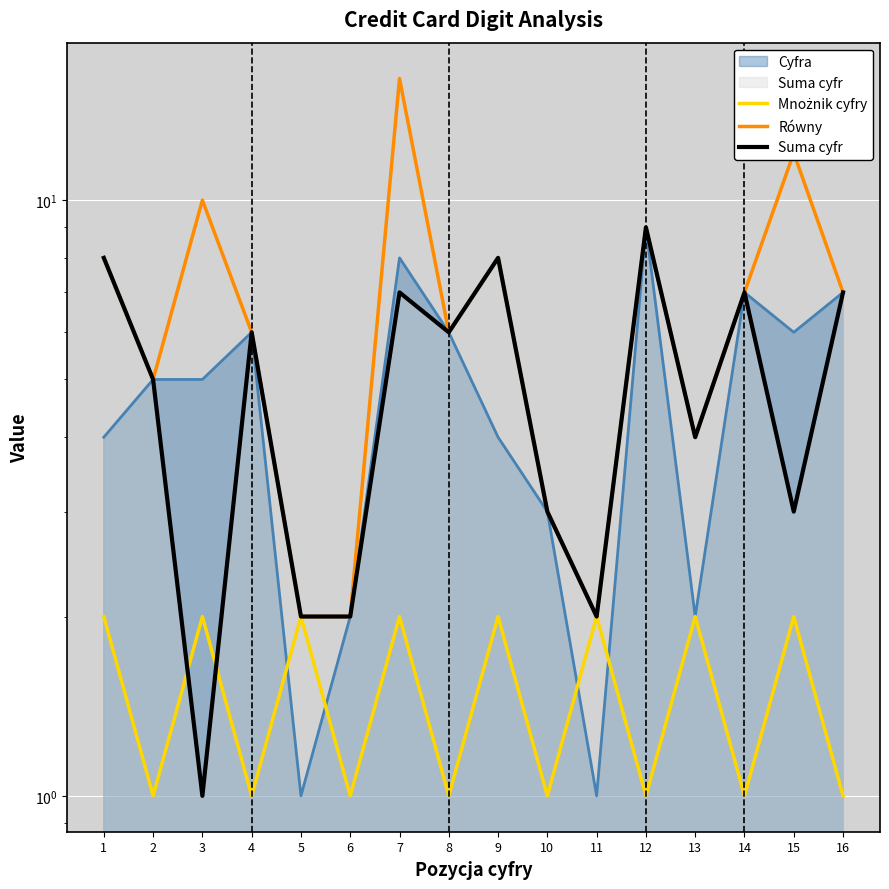

Which has a higher value, 15 or 16?

15